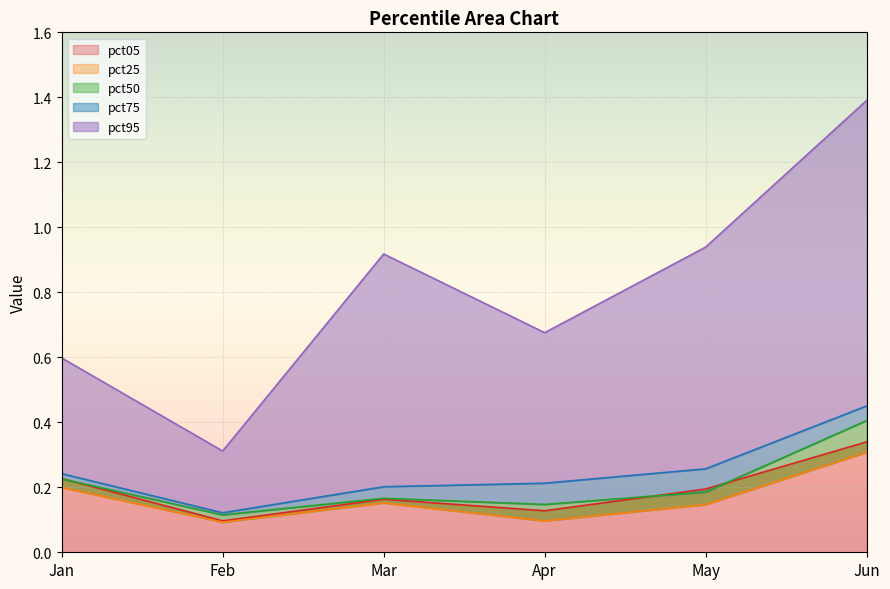

At which label is pct25 closest to 0?

Feb